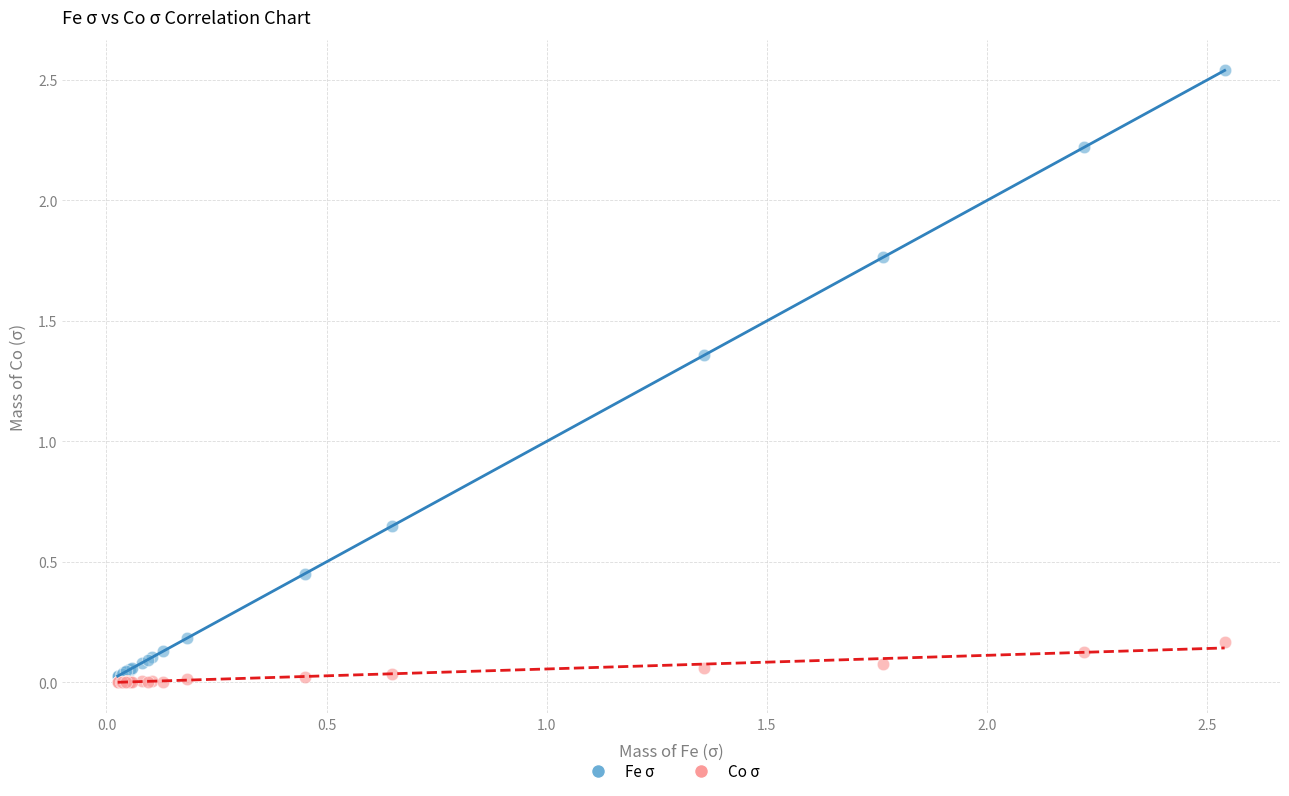

Which series has the largest Y range (max minus min)?

Fe σ